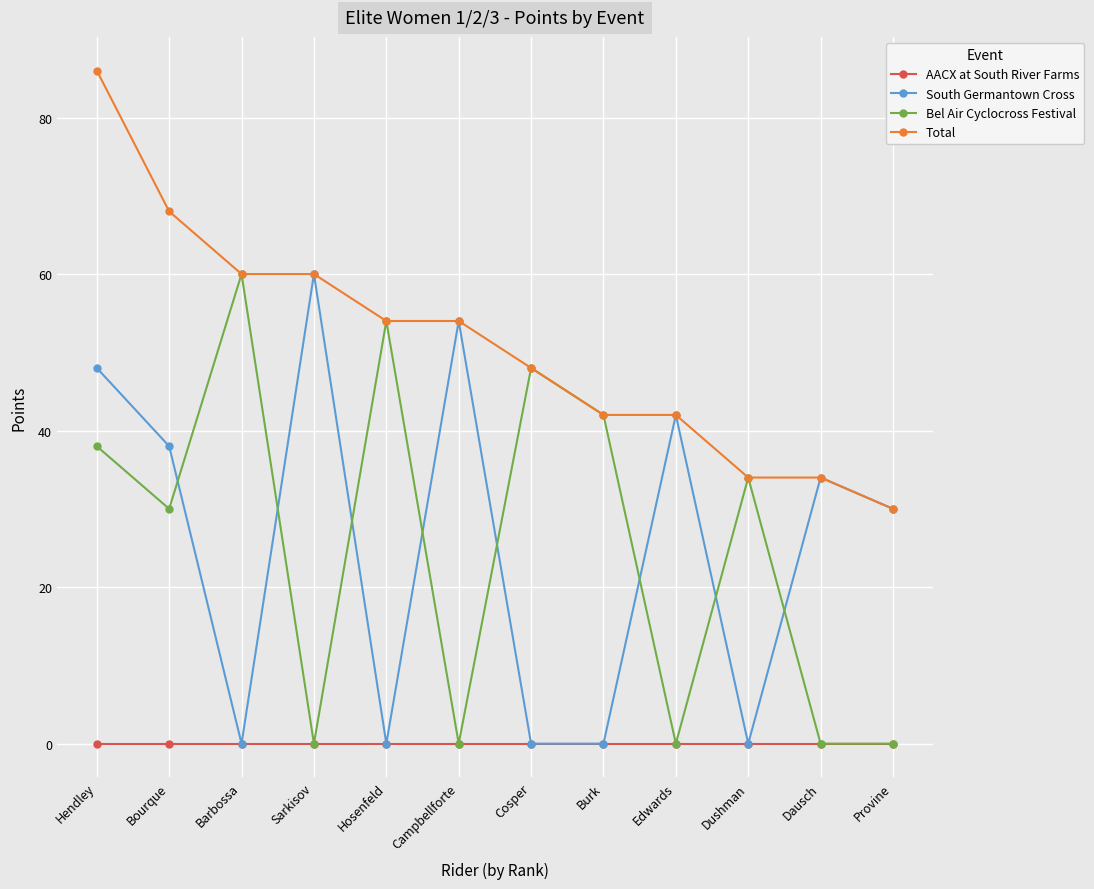

Where is Bel Air Cyclocross Festival nearest to the value 30?

Bourque